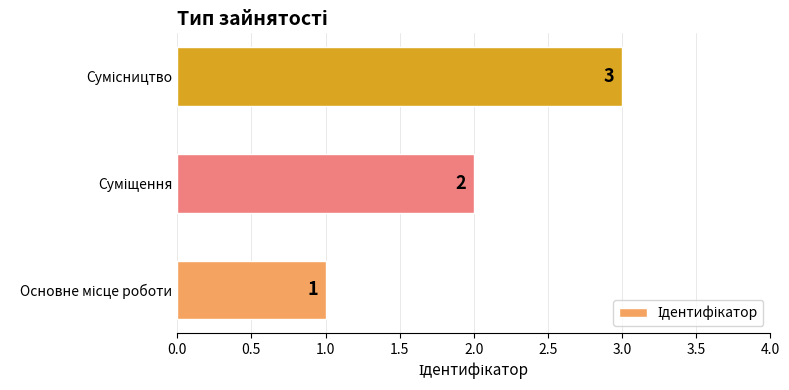

How many values are between 1 and 3?

3